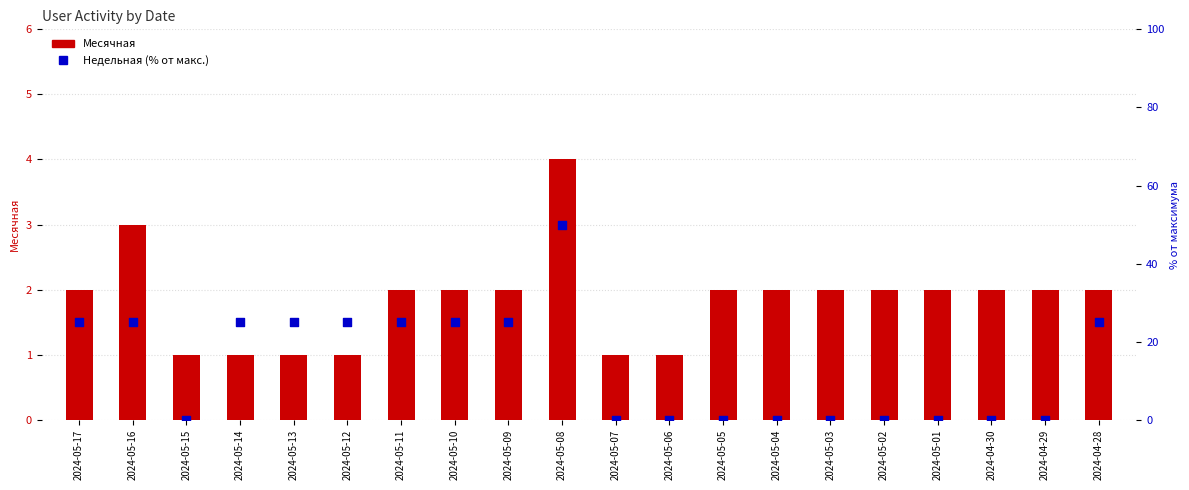

What are all the series names shown in the legend?

Месячная, Недельная (% от макс.)